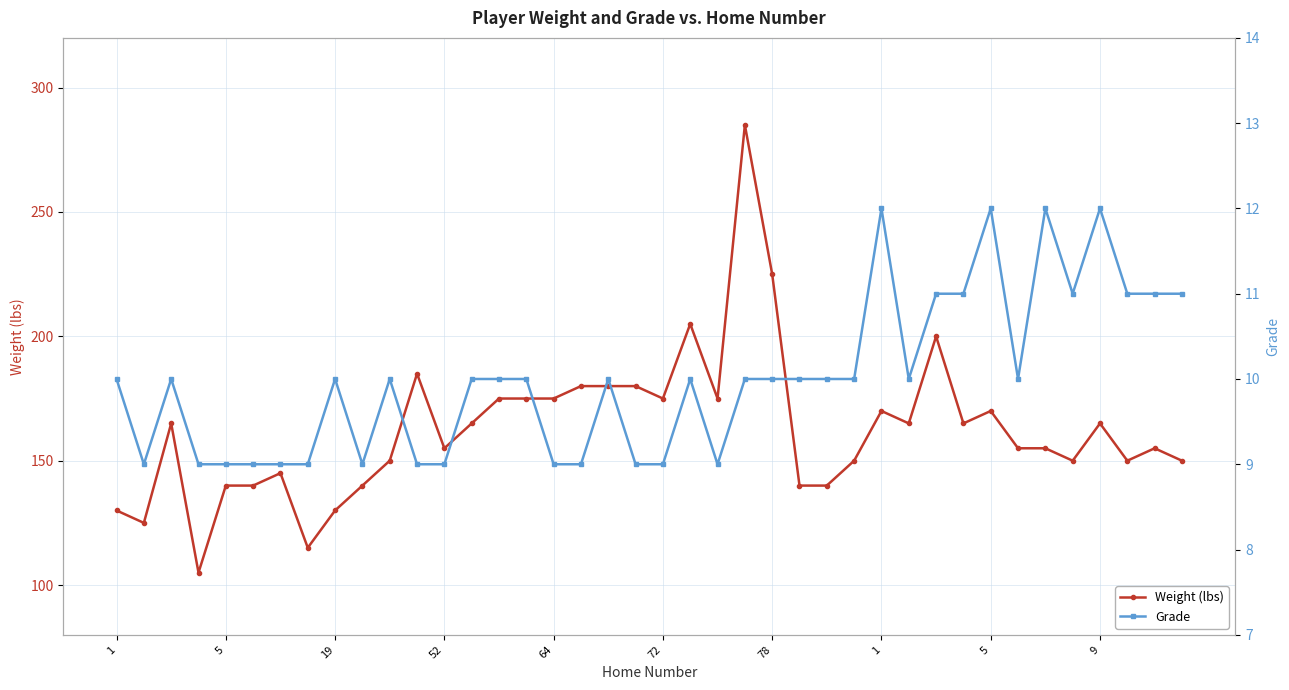

How many interior local peaks does the Grade series have?

9